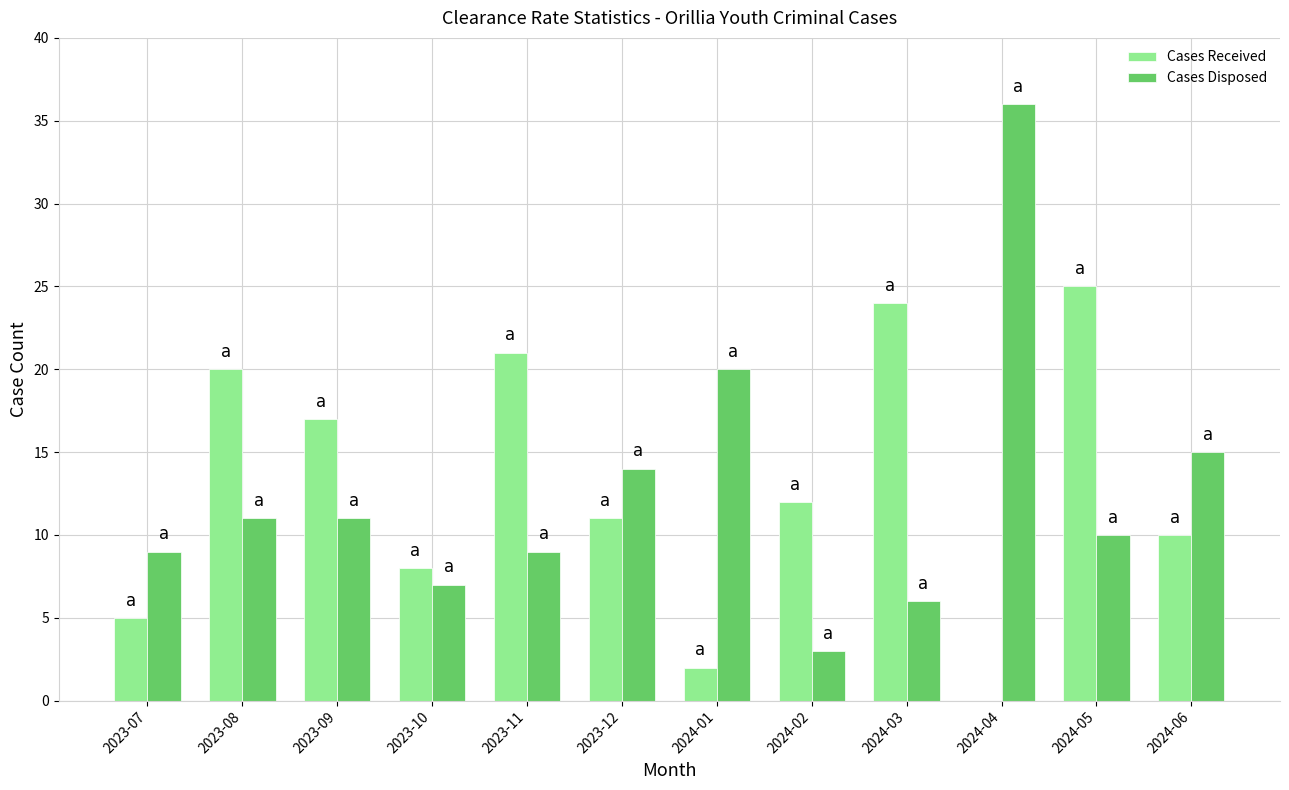

What is the sum of the Cases Disposed values at 2023-12 and 2024-05?

24